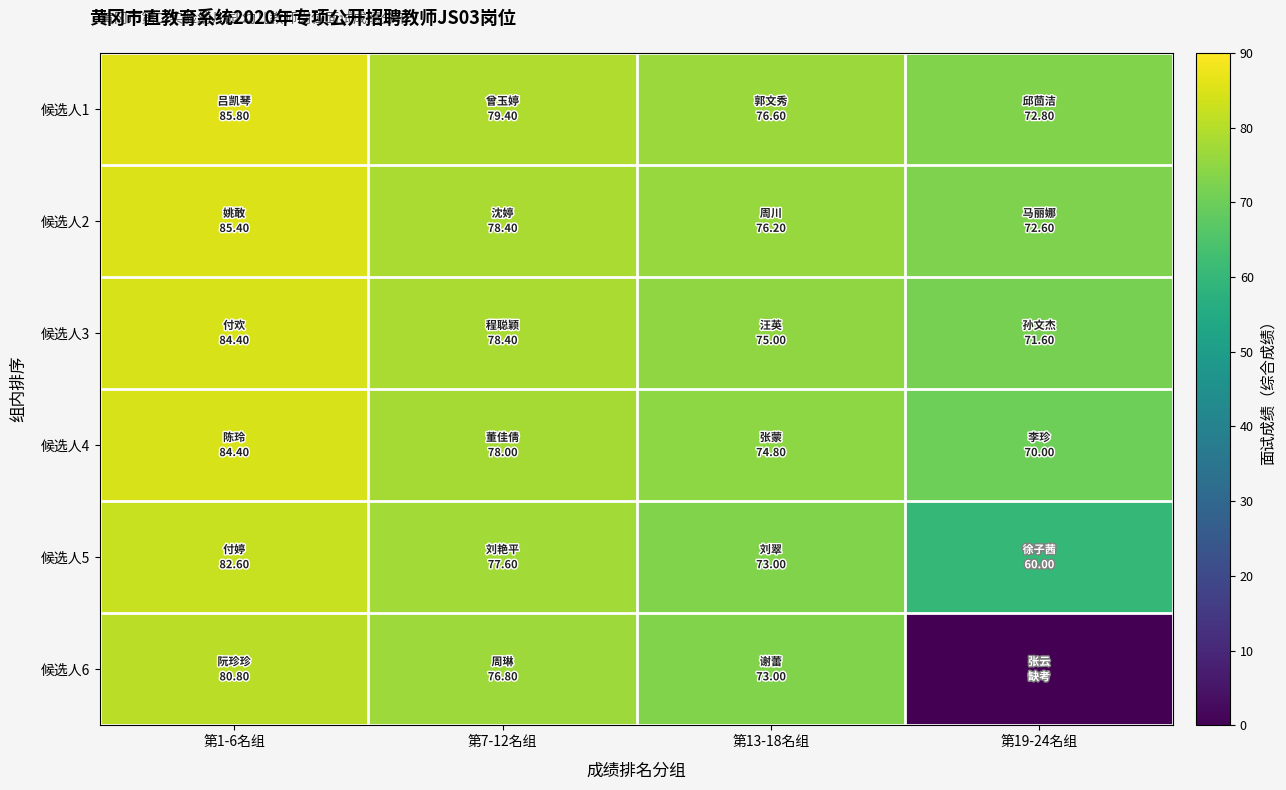

Reading left to right, transcribe all the data shown in this chart.

候选人1: 第1-6名组=85.8	第7-12名组=79.4	第13-18名组=76.6	第19-24名组=72.8
候选人2: 第1-6名组=85.4	第7-12名组=78.4	第13-18名组=76.2	第19-24名组=72.6
候选人3: 第1-6名组=84.4	第7-12名组=78.4	第13-18名组=75.0	第19-24名组=71.6
候选人4: 第1-6名组=84.4	第7-12名组=78.0	第13-18名组=74.8	第19-24名组=70.0
候选人5: 第1-6名组=82.6	第7-12名组=77.6	第13-18名组=73.0	第19-24名组=60.0
候选人6: 第1-6名组=80.8	第7-12名组=76.8	第13-18名组=73.0	第19-24名组=0.0